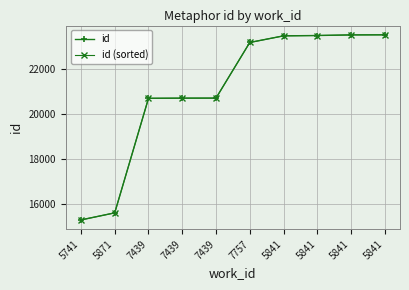

Rank the series by their maximum value, from lowest to highest.

id, id (sorted)